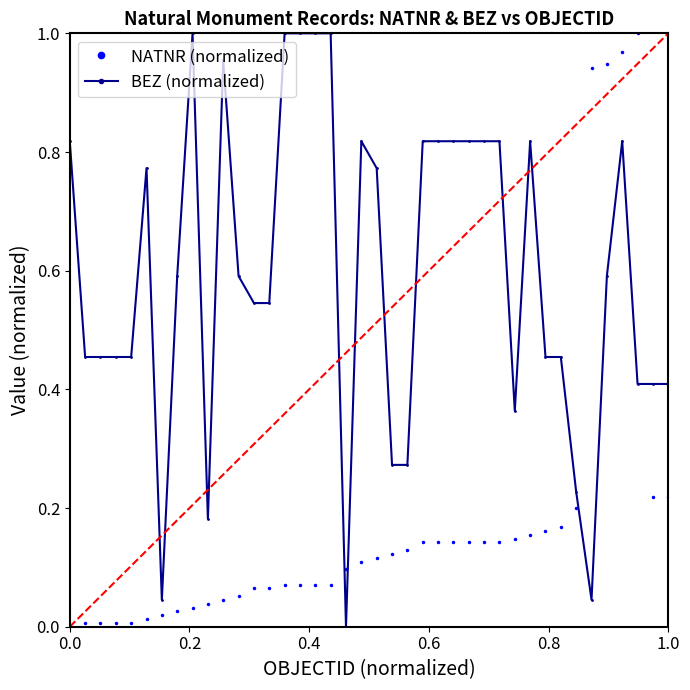

How many times do BEZ (normalized) and NATNR (normalized) cross each other?

4